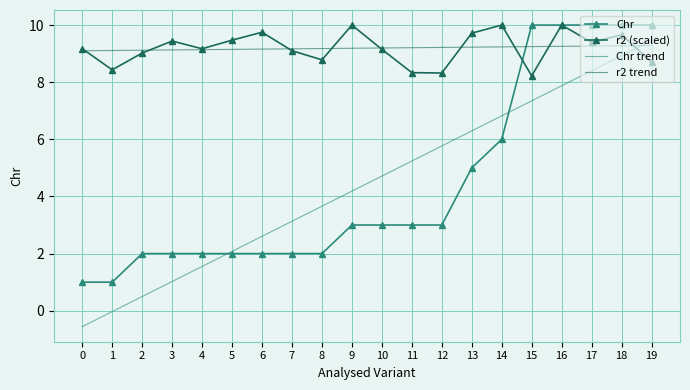

What is the lowest value of the r2 (scaled) series?

8.2